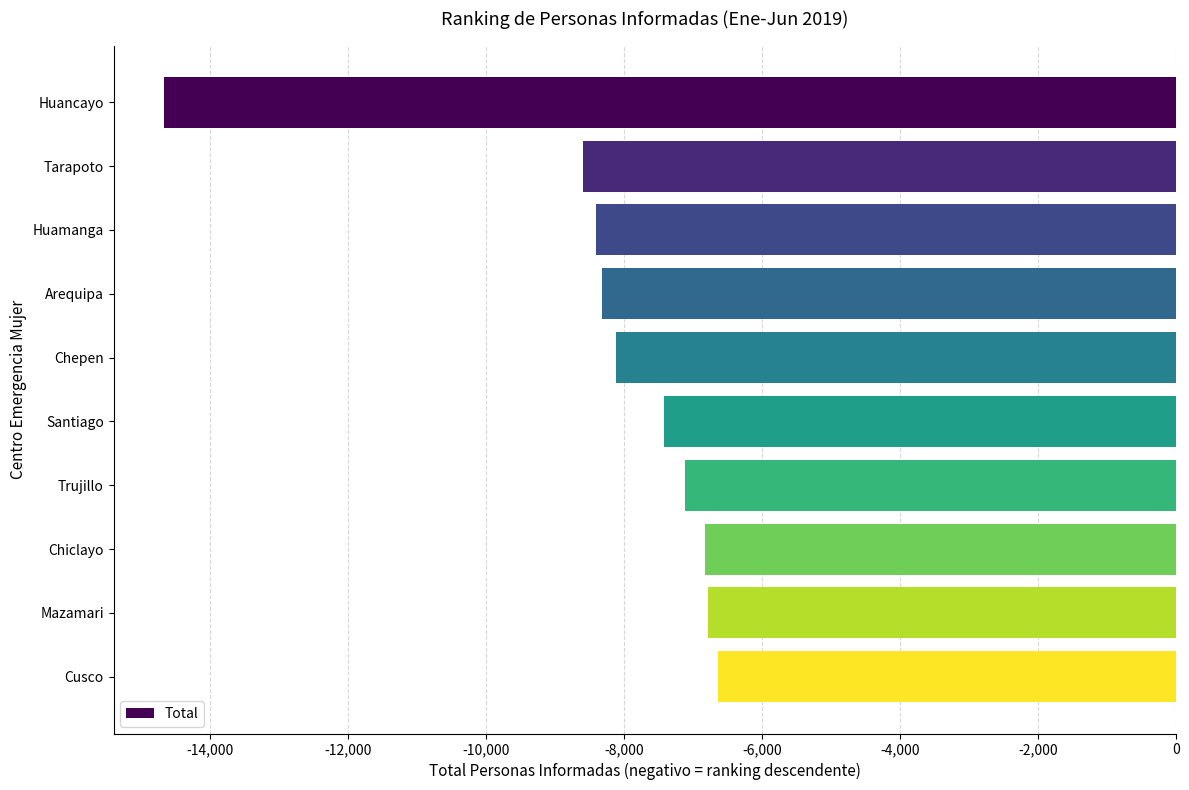

How many categories are shown in the chart?

10